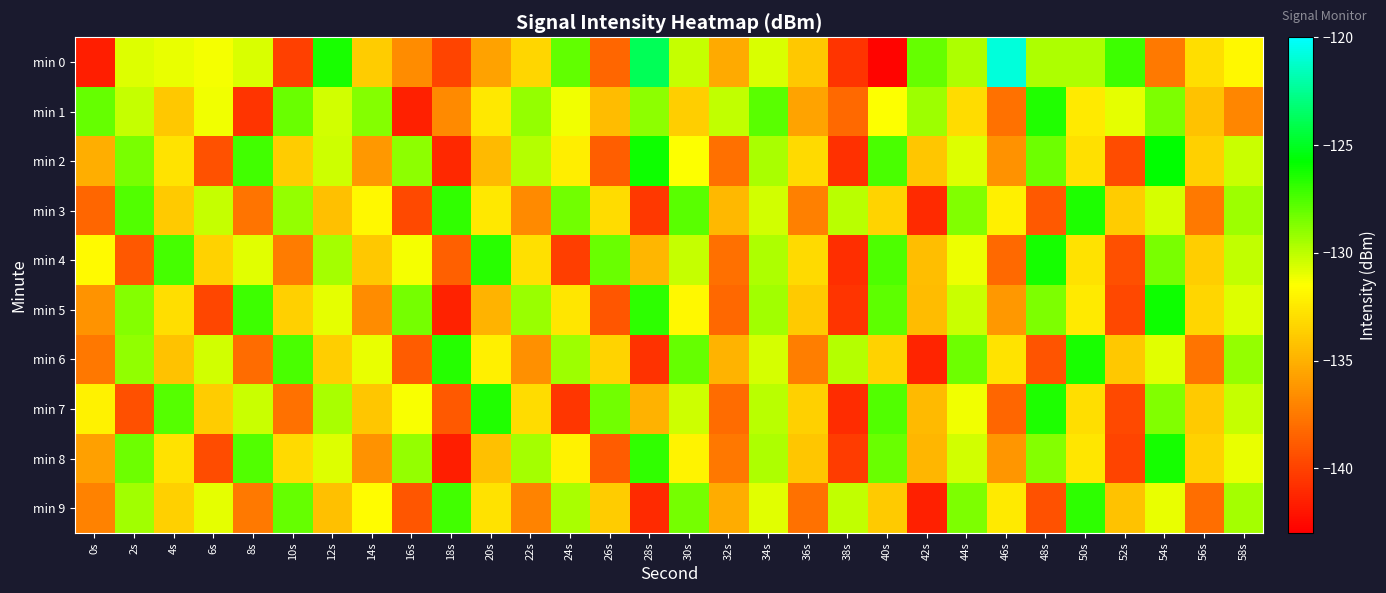

Which series changed the most between 10s and 22s?

min 6